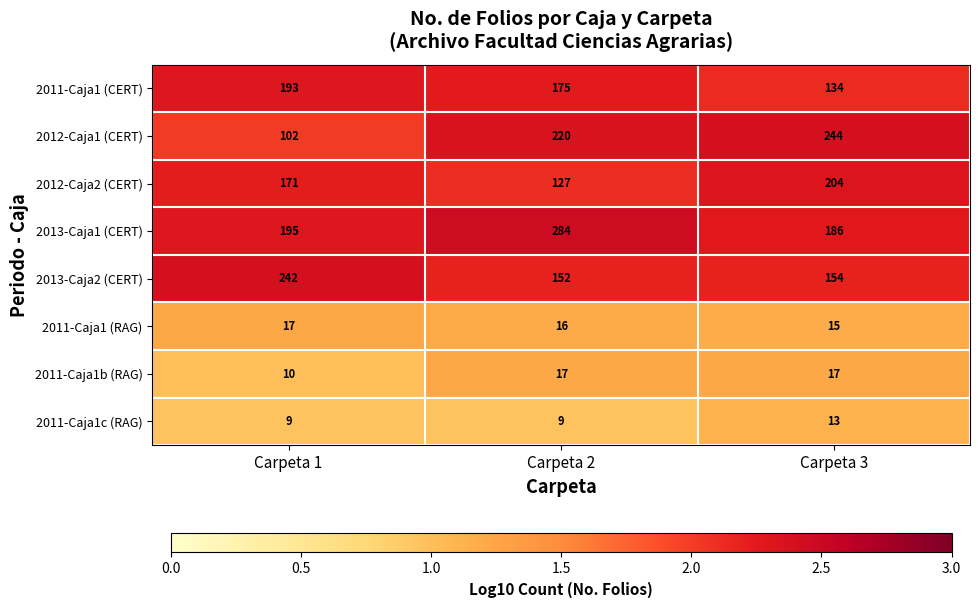

What is the spread (max minus min) of values at Carpeta 3?

231